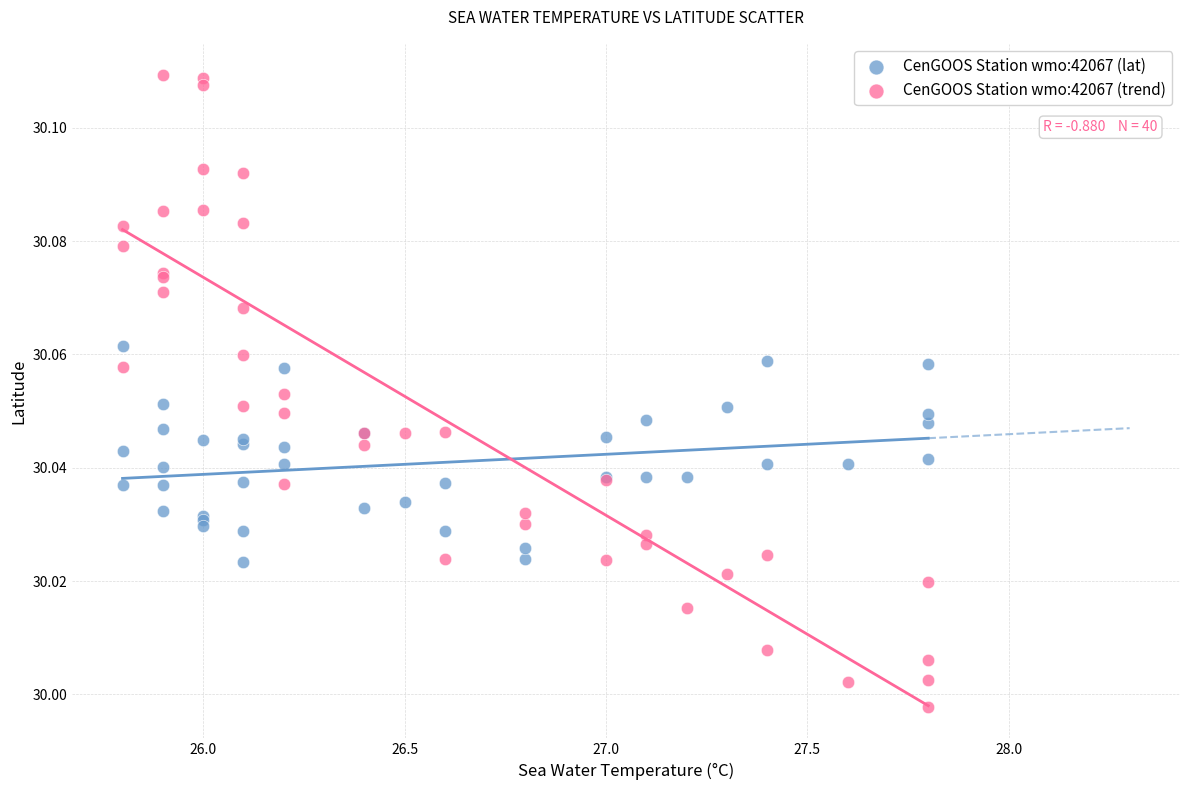

Which series reaches the minimum Y coordinate?

CenGOOS Station wmo:42067 (trend)